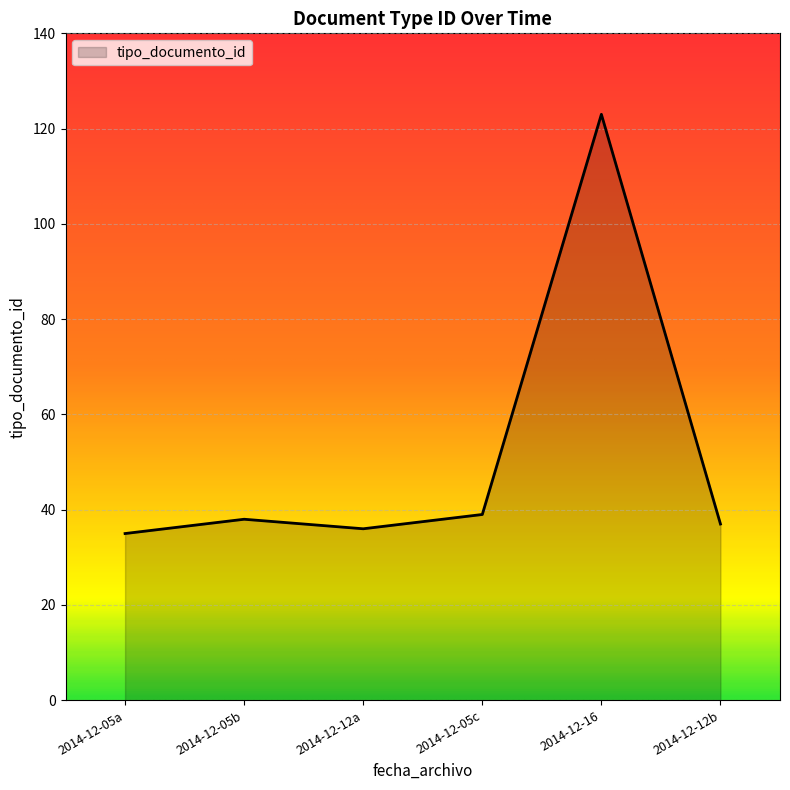

Approximately how many times larger is the value at 2014-12-16 compared to 2014-12-12b?

3.3